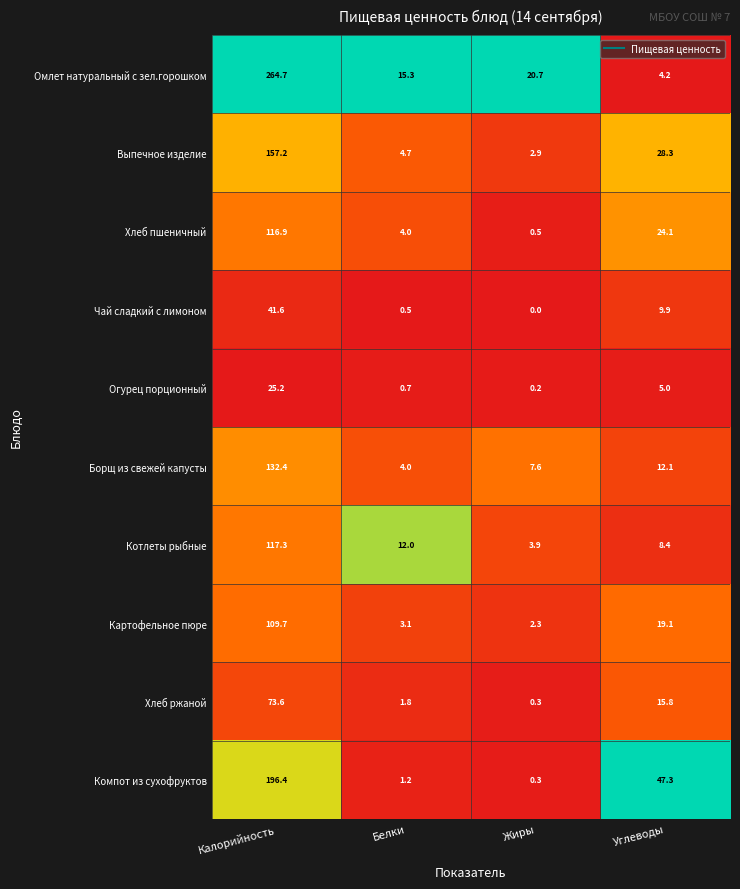

Which category has the lowest value across all series?

Жиры